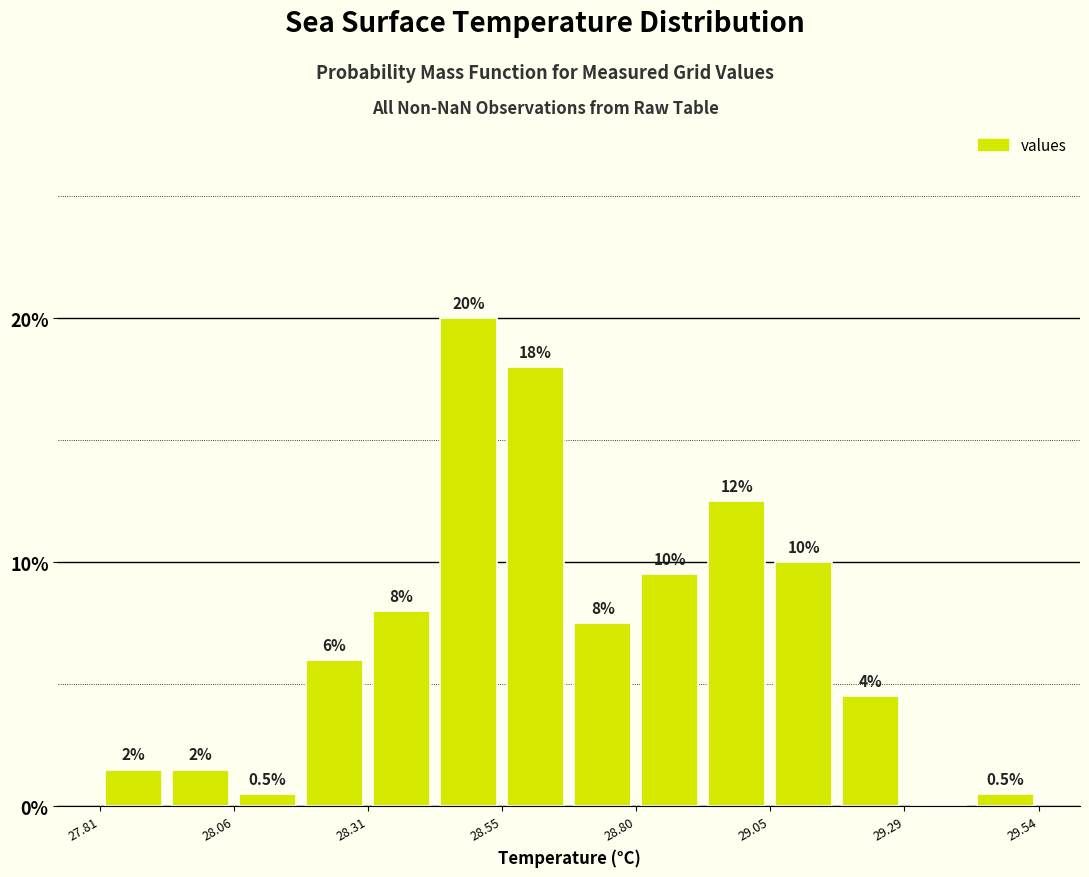

Read against the x-axis, roughly where is the centre of the tallest bar?

28.50